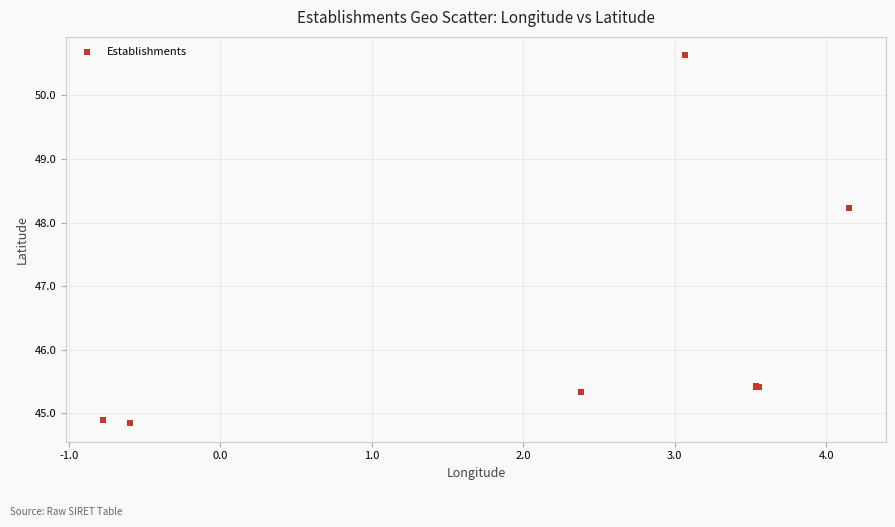

What Y value in the scatter plot is closest to 47?

48.2